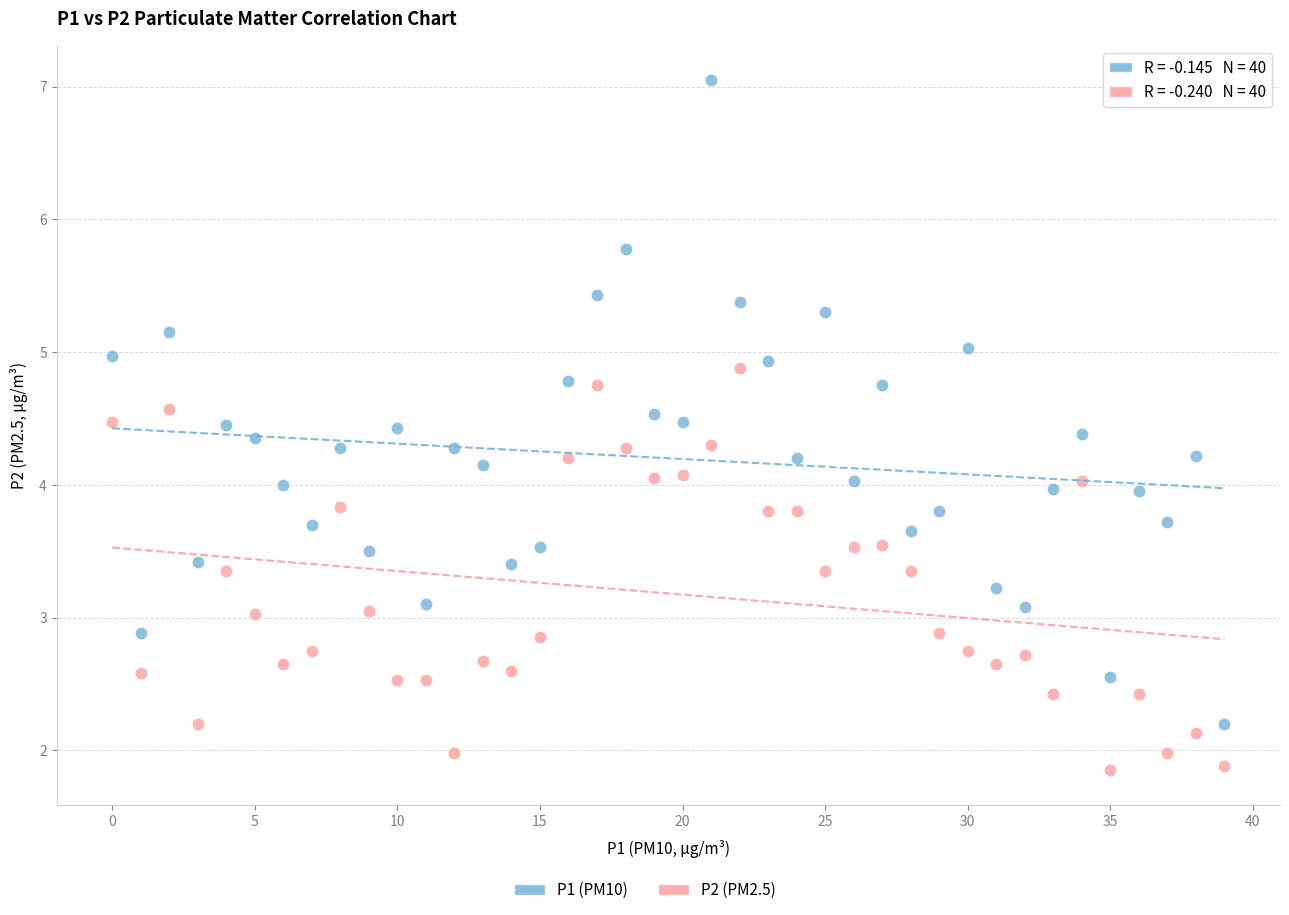

Which series contains the lowest Y value?

P2 (PM2.5)